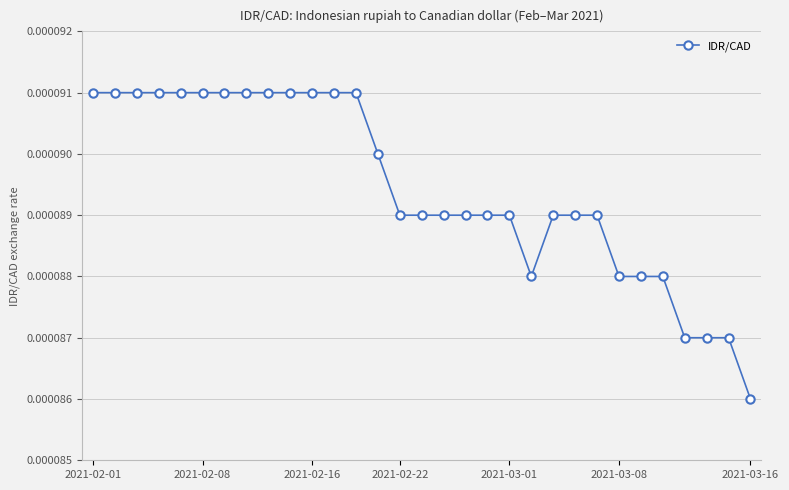

How many lines are shown in the chart?

1